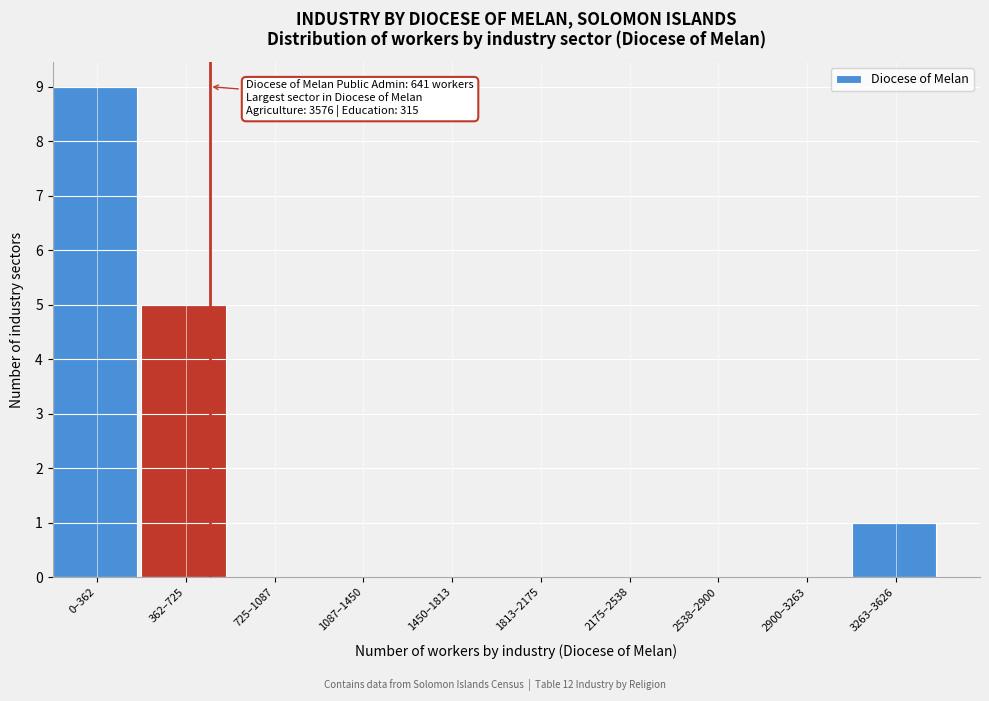

Reading left to right, what are all the values shown in this chart?

0–362=9	362–725=5	725–1087=0	1087–1450=0	1450–1813=0	1813–2175=0	2175–2538=0	2538–2900=0	2900–3263=0	3263–3626=1